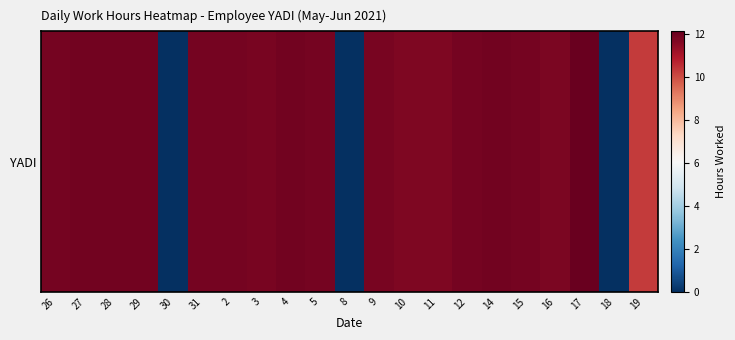

What is the change in value from 8 to 10?

+11.7